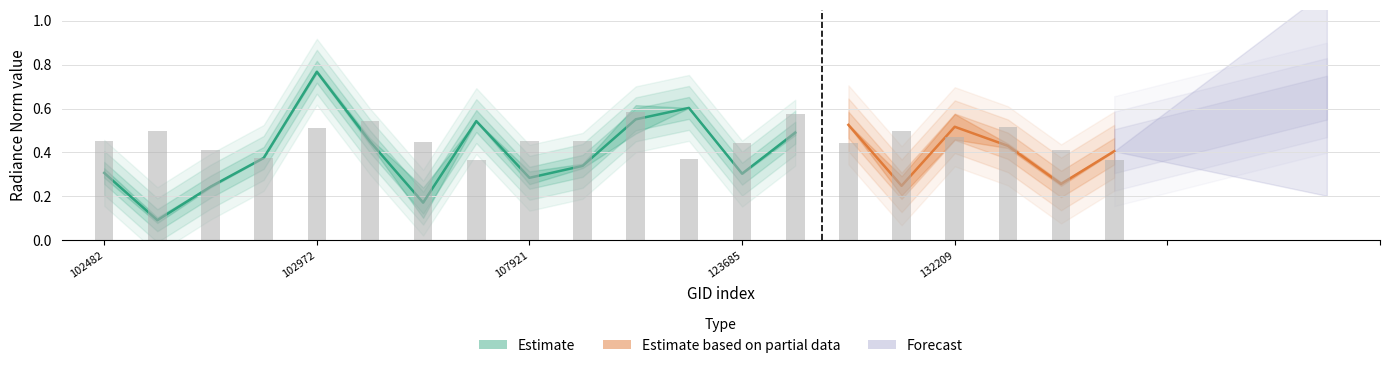

What is the sum of the rade9_aggzone_norm values at 102853 and 104054?

0.9